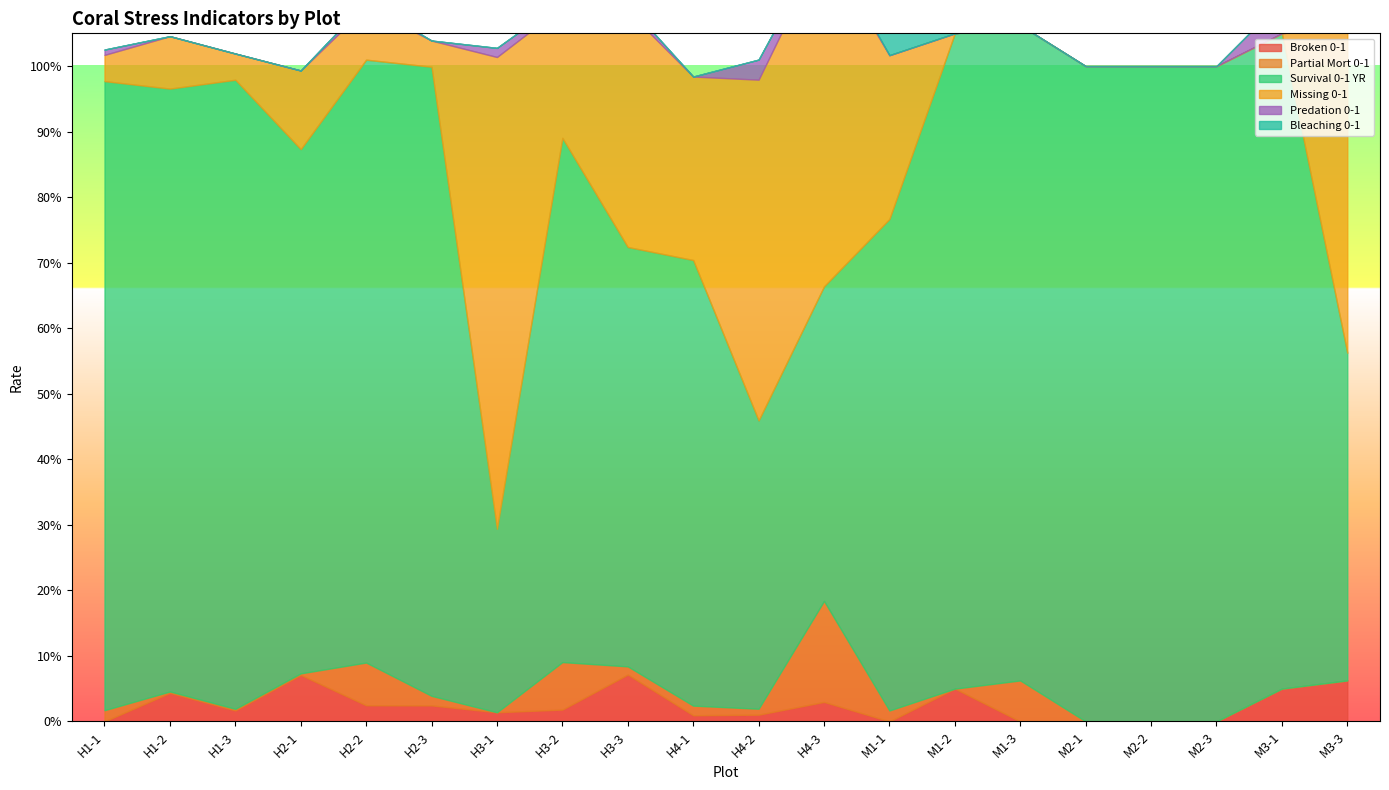

What position from the right is H3-3?

12